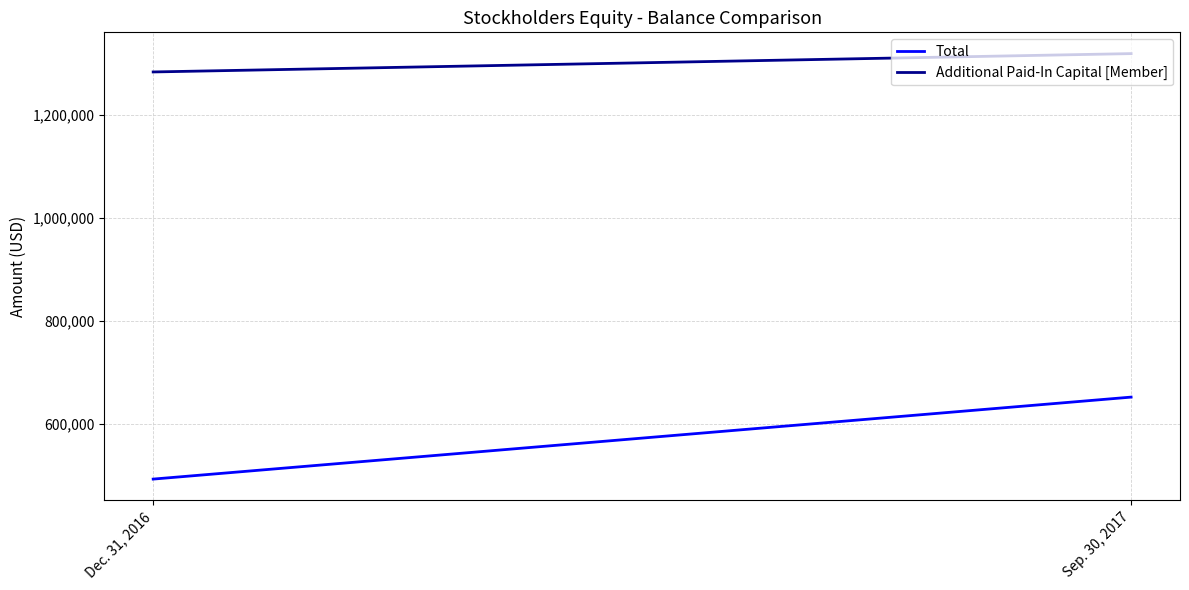

What are all the series names shown in the legend?

Total, Additional Paid-In Capital [Member]